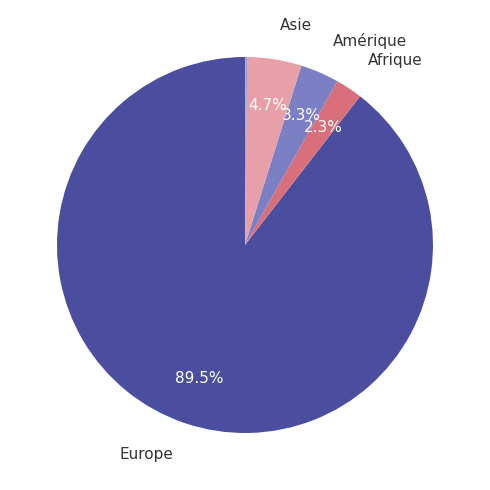

Which category has the biggest portion of the pie?

Europe